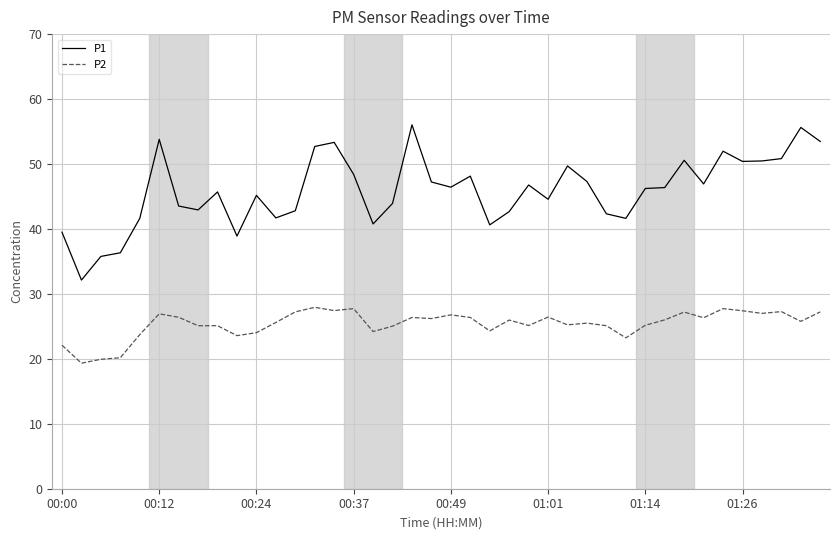

List the series in order of their overall mean, lowest first.

P2, P1